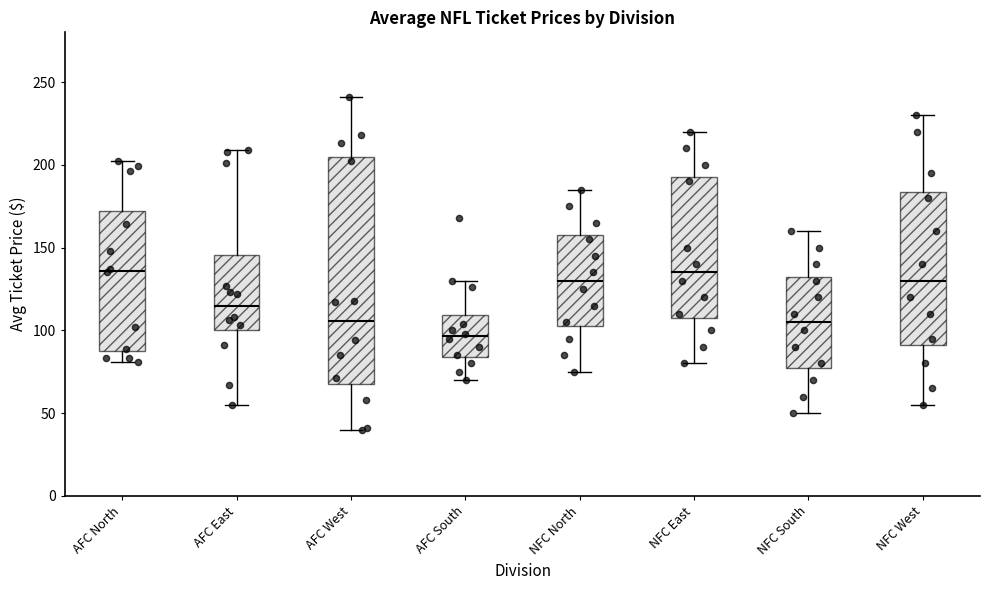

Reading left to right, read every box against the y-axis: the position of its median line, the range the box covers, and the ends of its whiskers. The values are not printed on the chart, so give them approximately, as read against the axis.

AFC North: median 135, box 90 to 170, whiskers 80 to 200
AFC East: median 115, box 100 to 145, whiskers 55 to 210
AFC West: median 105, box 70 to 205, whiskers 40 to 240
AFC South: median 95, box 85 to 110, whiskers 70 to 130
NFC North: median 130, box 105 to 160, whiskers 75 to 185
NFC East: median 135, box 110 to 195, whiskers 80 to 220
NFC South: median 105, box 80 to 135, whiskers 50 to 160
NFC West: median 130, box 90 to 185, whiskers 55 to 230